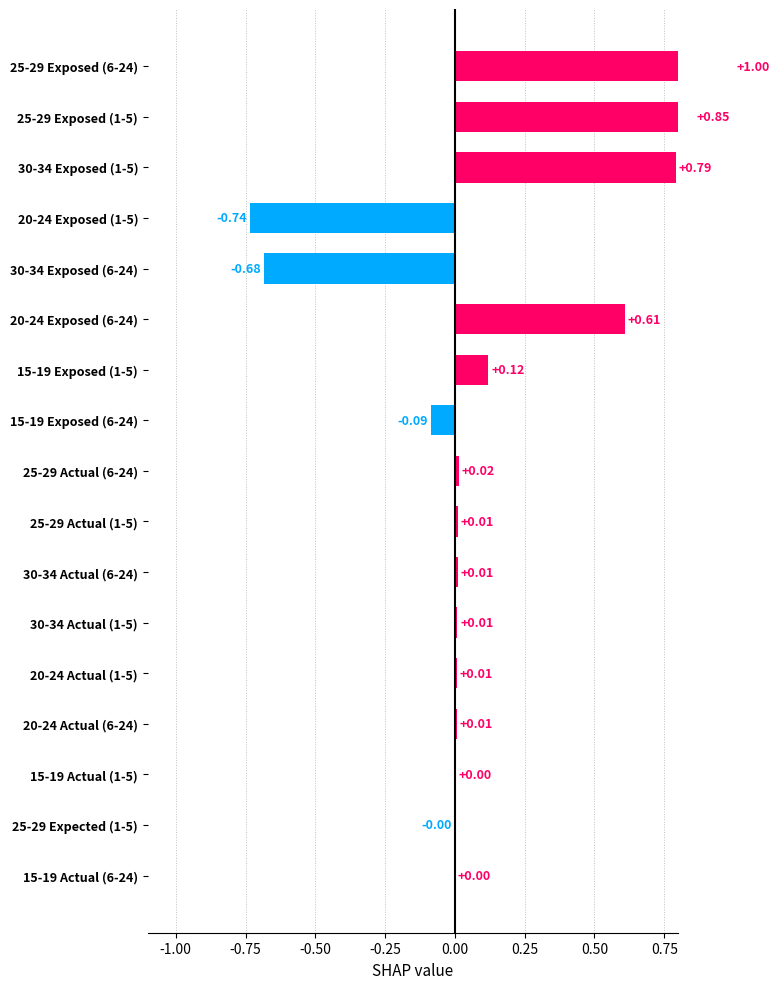

What is the change in value from 20-24 Actual (1-5) to 20-24 Exposed (1-5)?

-0.7